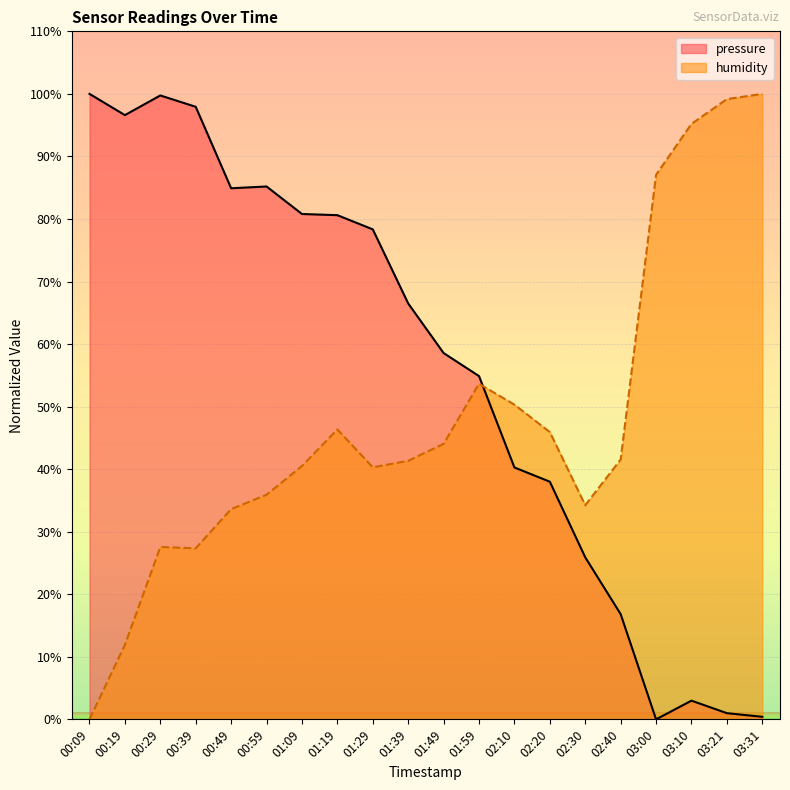

List the series in order of their peak value, lowest first.

pressure, humidity